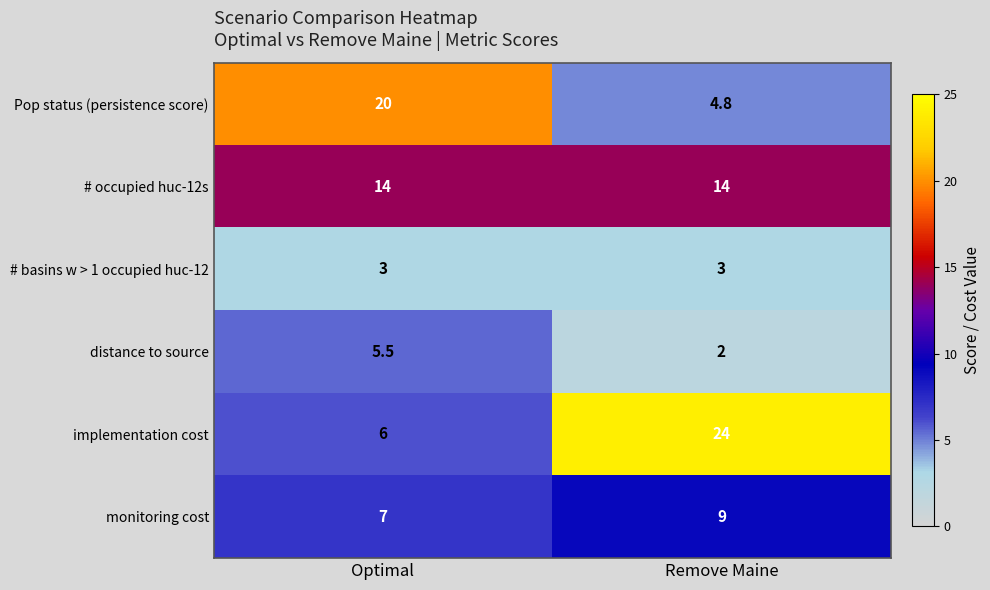

How many distinct data groups are displayed?

6